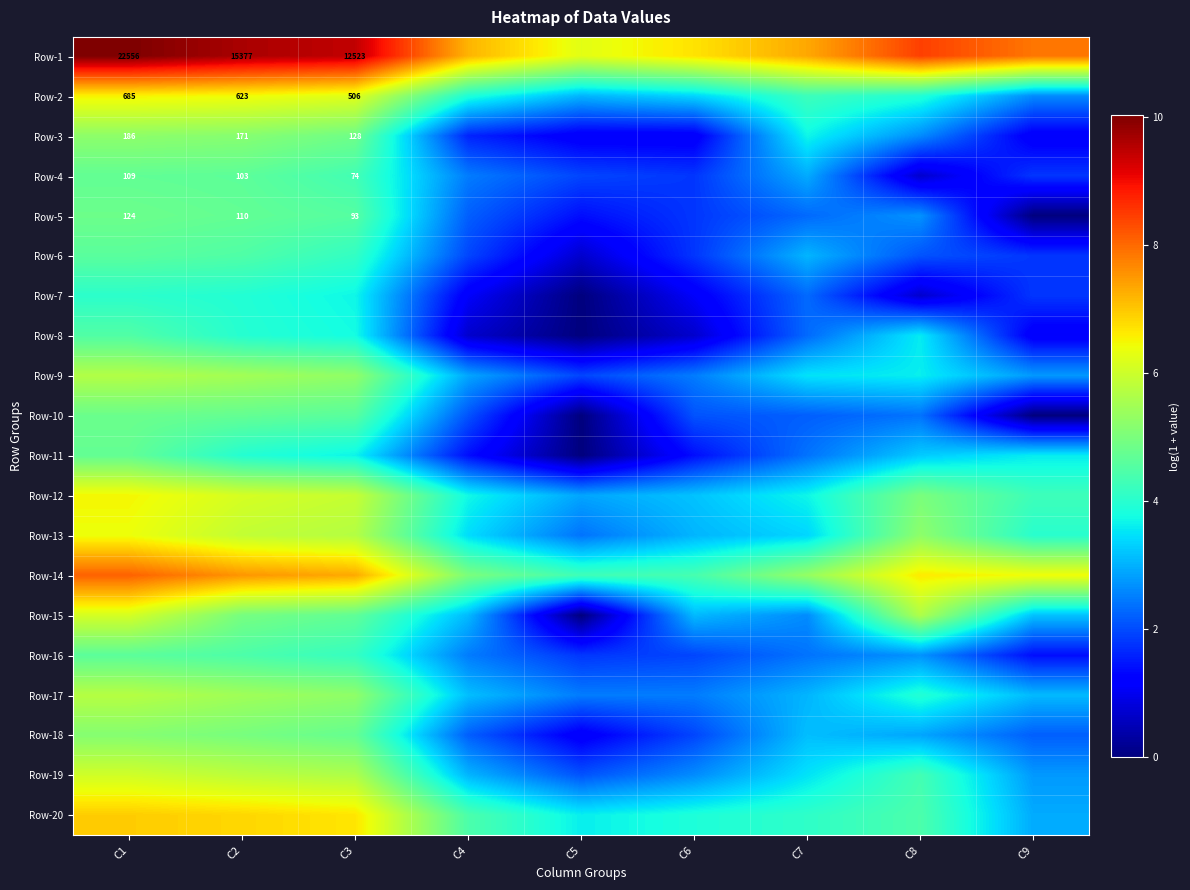

Which label corresponds to the smallest value in the chart?

C9